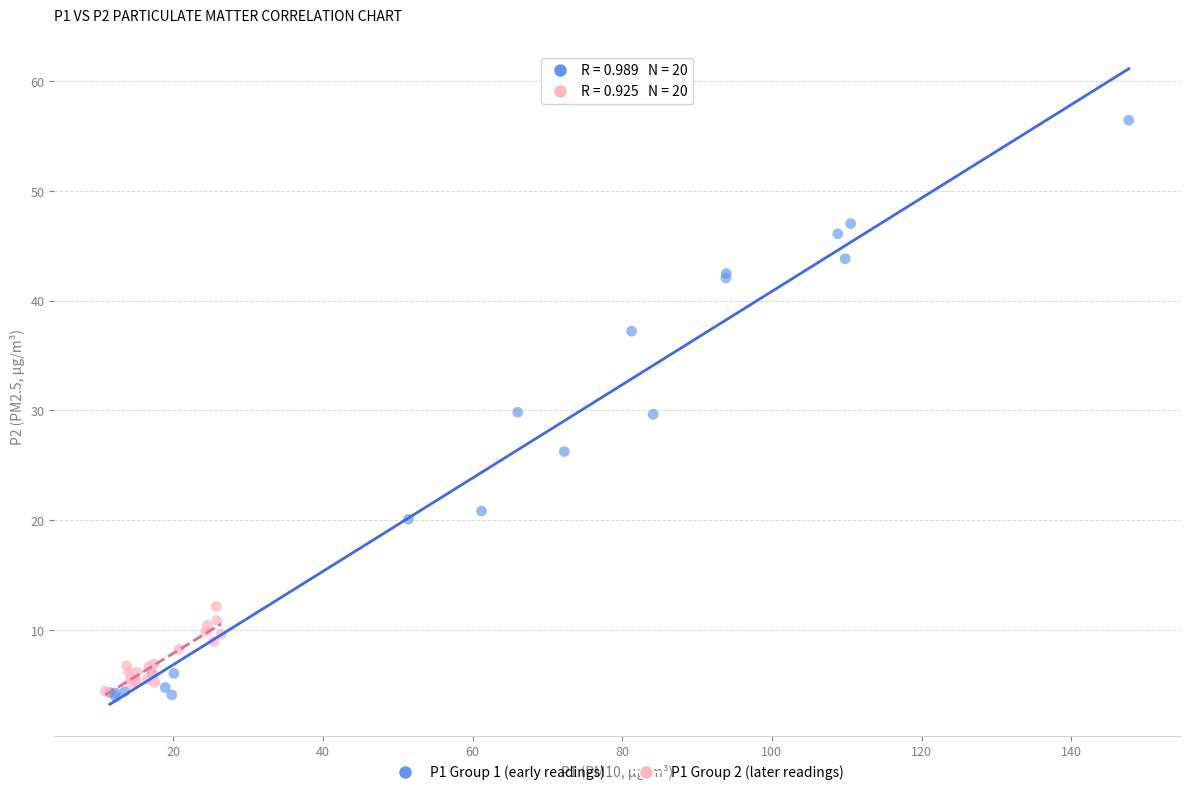

Which series has the largest Y range (max minus min)?

P1 Group 1 (early readings)